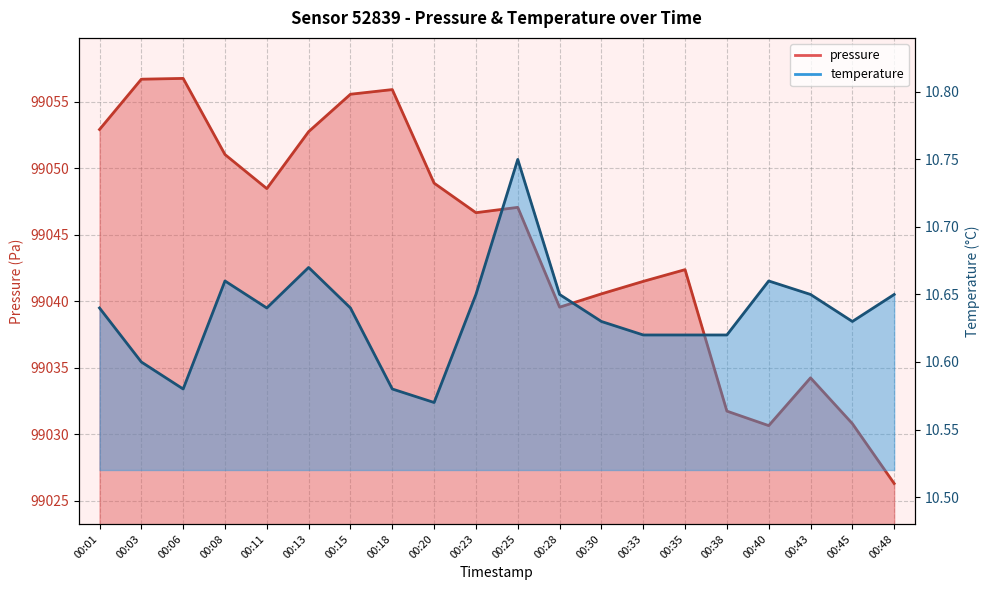

What are all the series names shown in the legend?

pressure, temperature